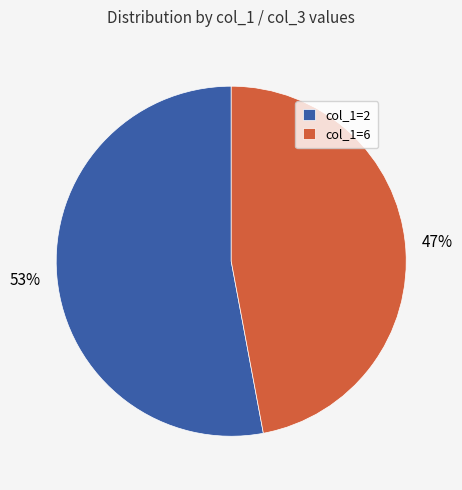

To the nearest percent, what percentage of the pie is col_1=6?

47%